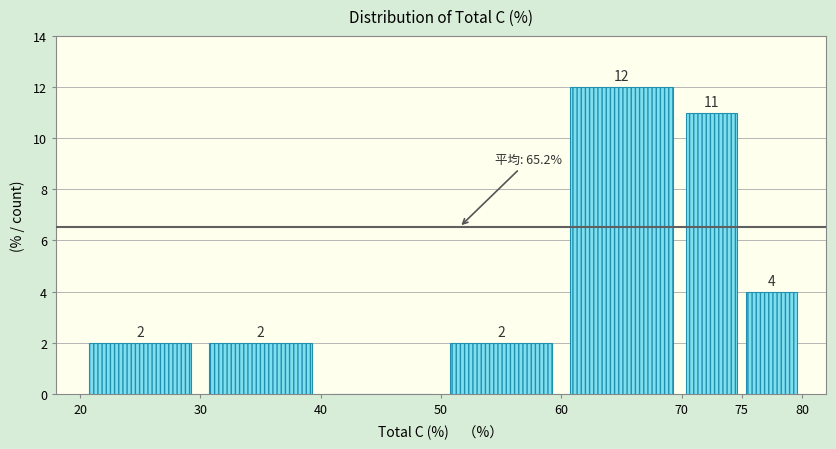

Which range on the x-axis has the tallest bar?

60 to 70